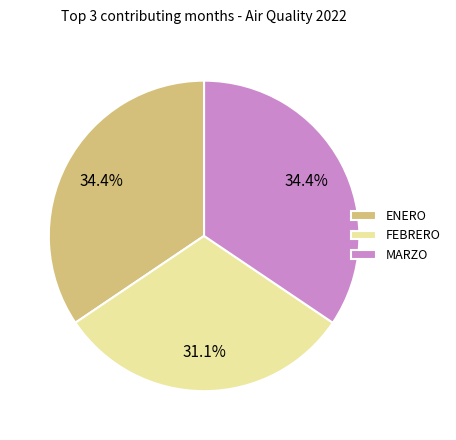

How many segments does this pie chart have?

3